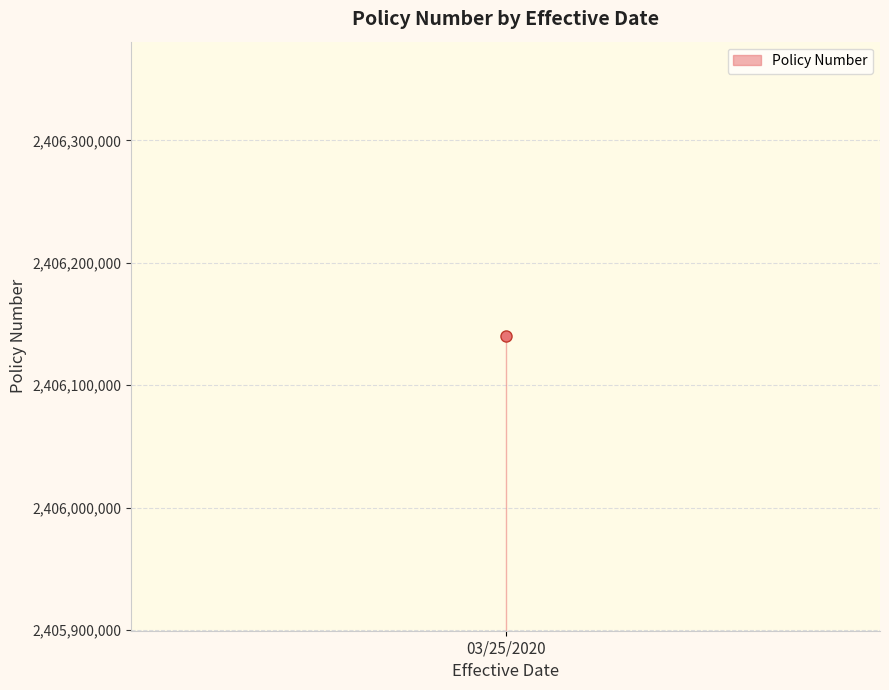

At which label does the data first exceed 802046085?

03/25/2020